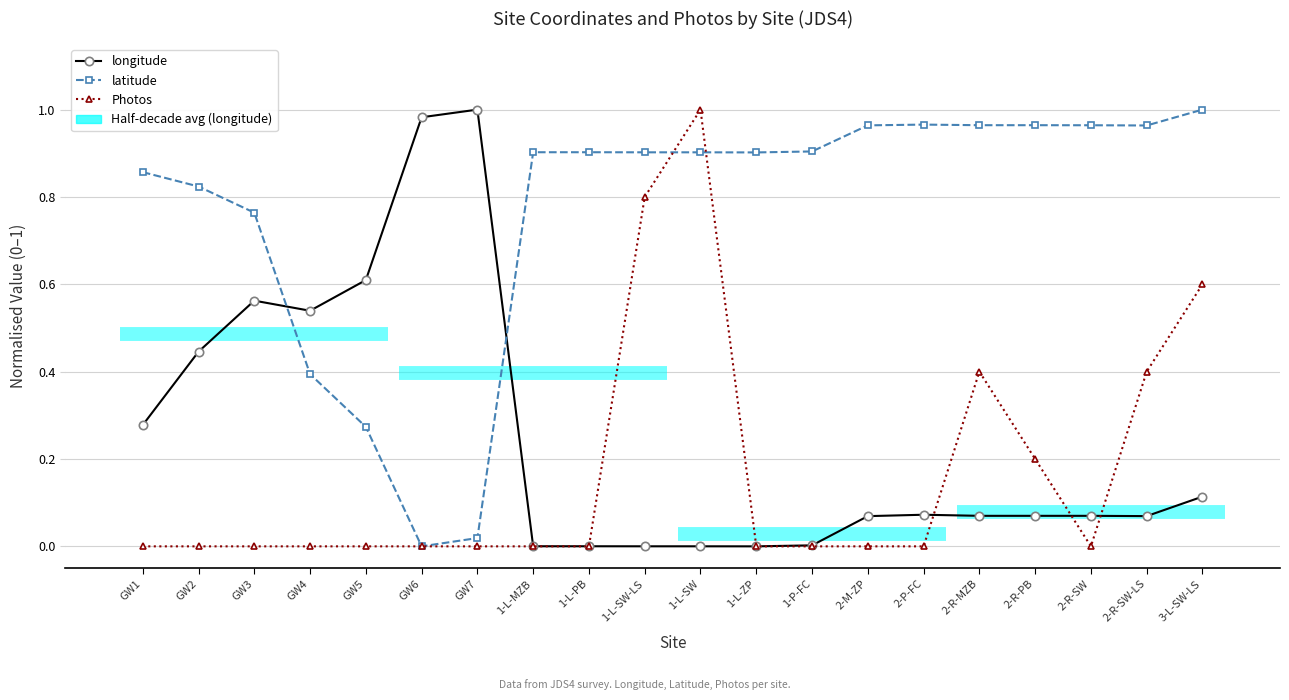

True or false: longitude has a value of 0.1 at 2-R-PB.

True